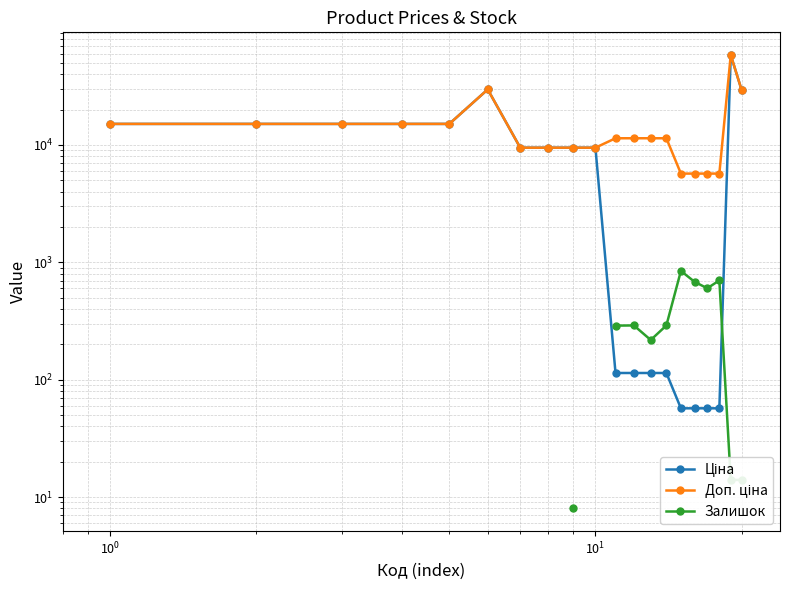

How many times do Залишок and Ціна cross each other?

1